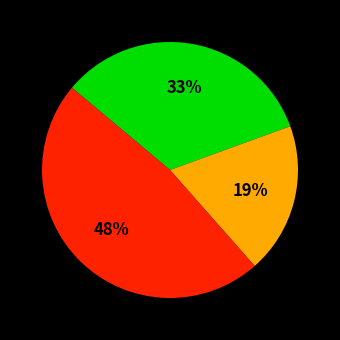

Is there a majority slice in this chart?

No